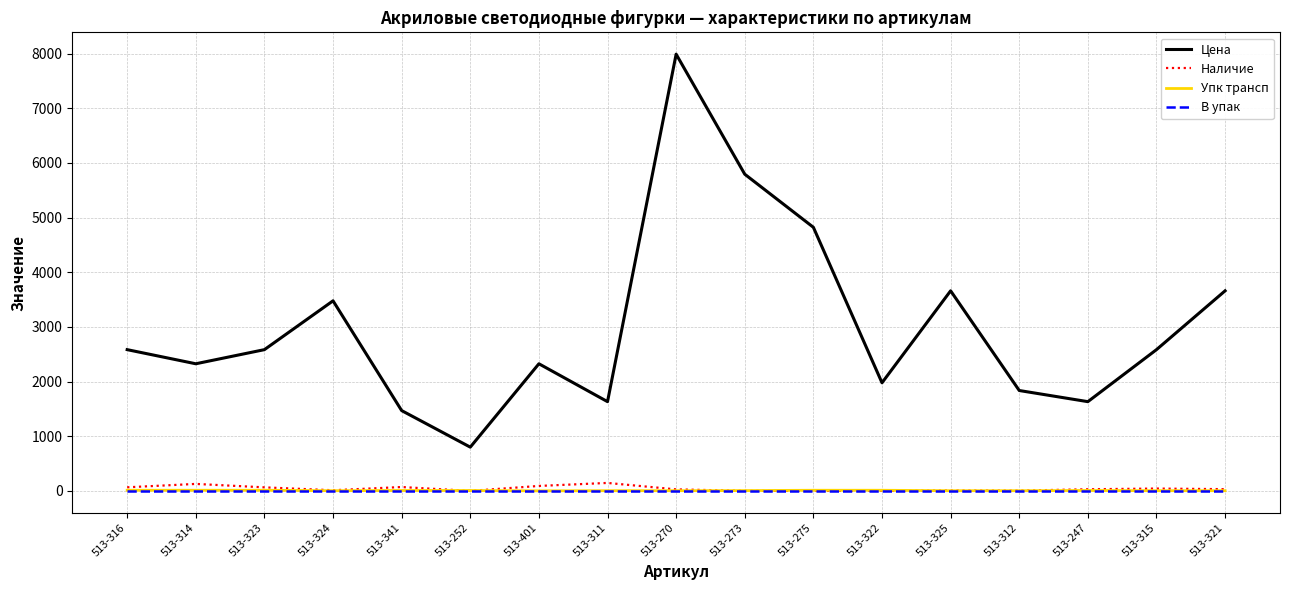

Is it true that Наличие equals 146.0 at 513-311?

True